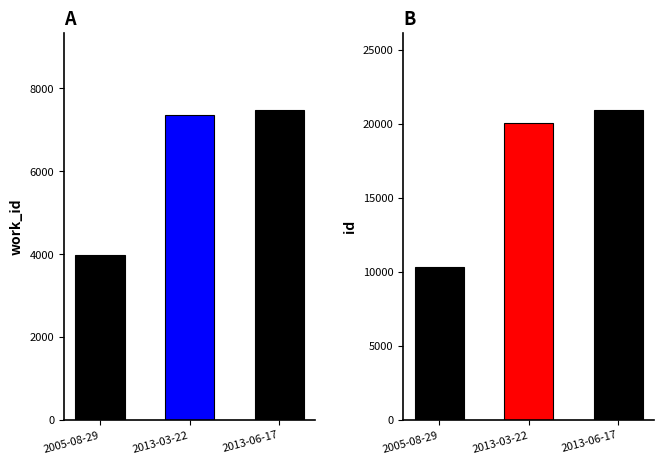

Rank the series by their average value, from lowest to highest.

work_id, id